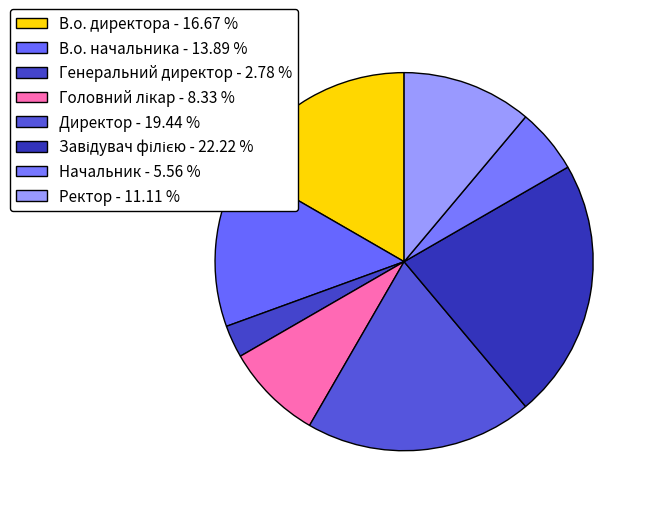

What percentage is NOT represented by В.о. начальника?

86.1%